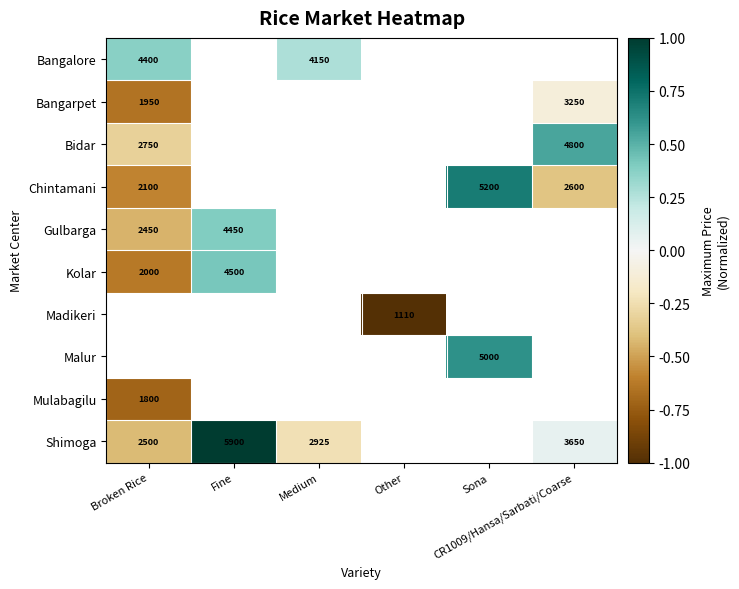

How many distinct data groups are displayed?

10